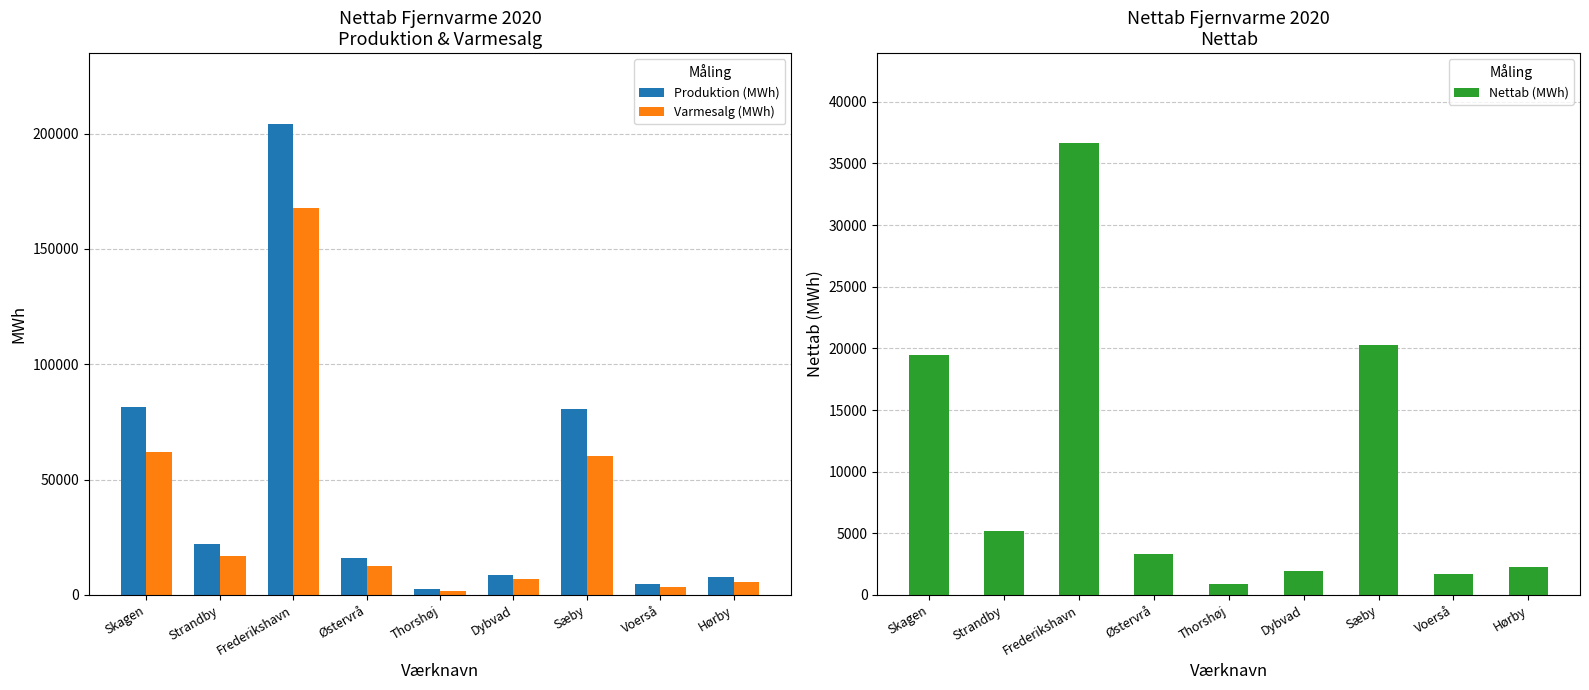

What is the label of the 4th bar from the left?

Østervrå